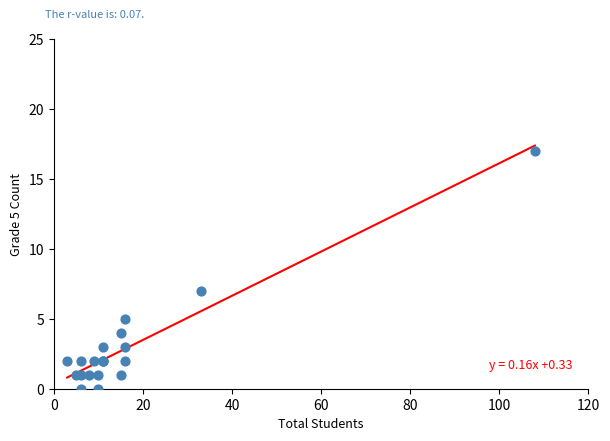

What Y value in the scatter plot is closest to 8?

7